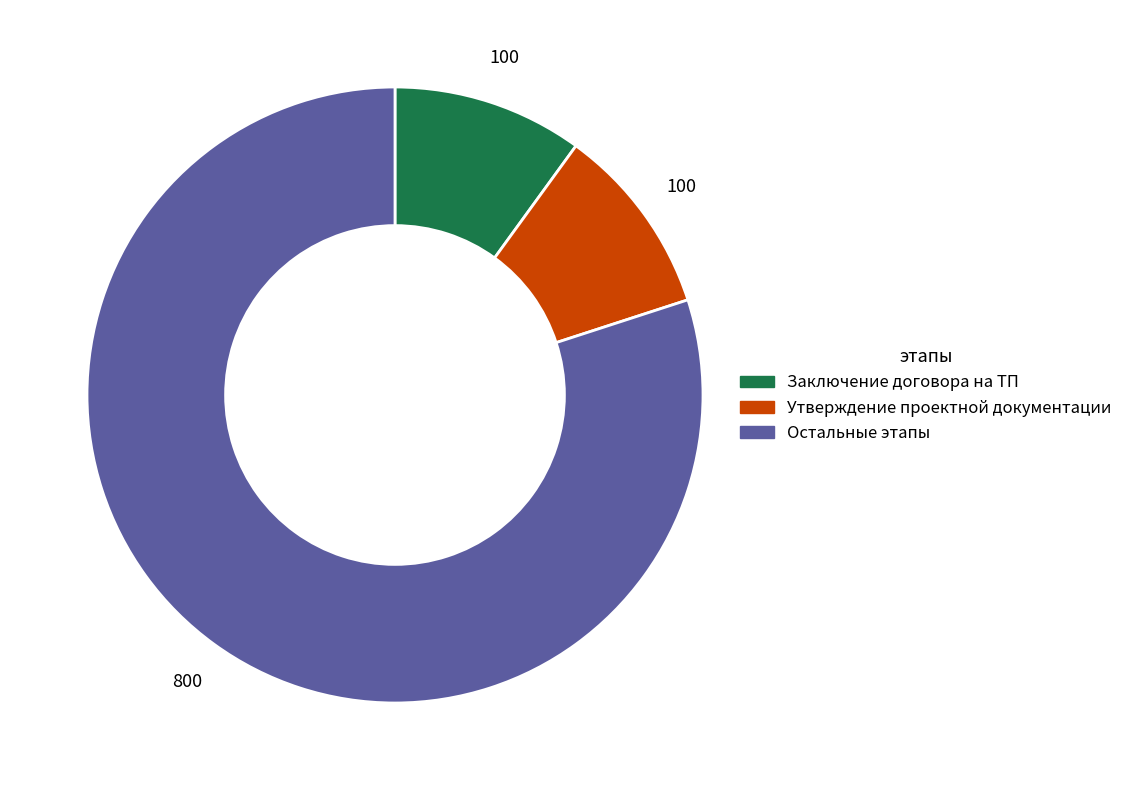

True or false: Заключение договора на ТП accounts for 10% of the total.

True